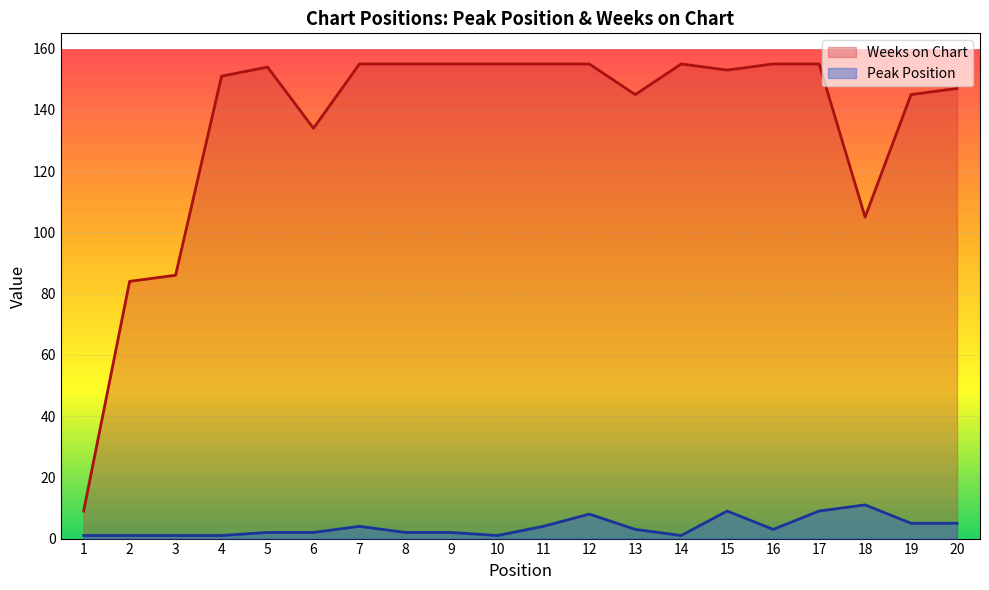

What is the total value across all series at 16?

158